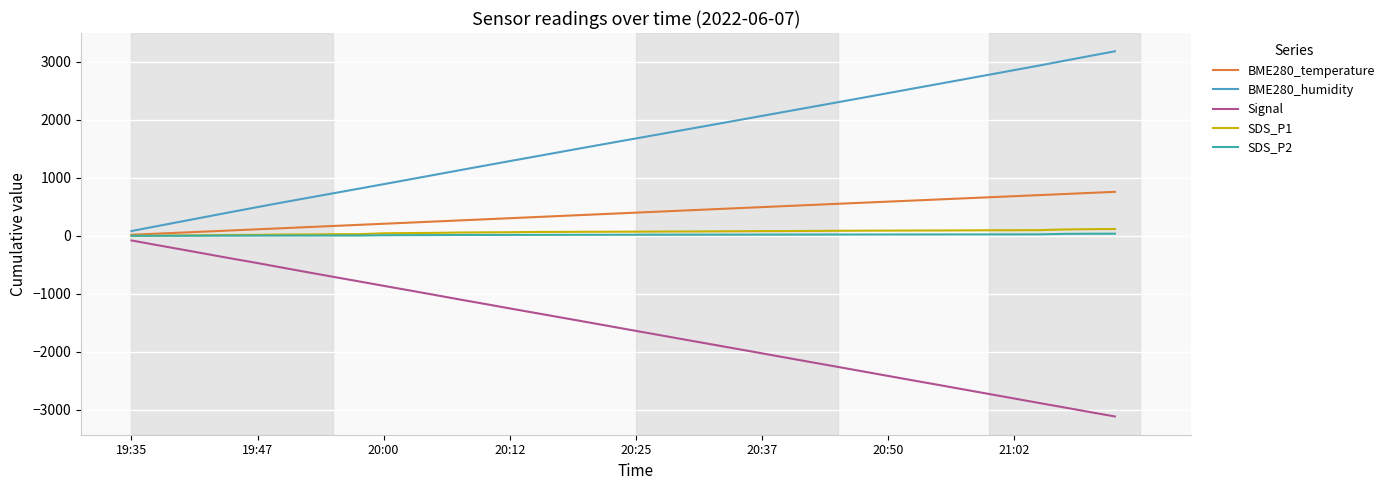

True or false: SDS_P2 and SDS_P1 cross at least once.

False